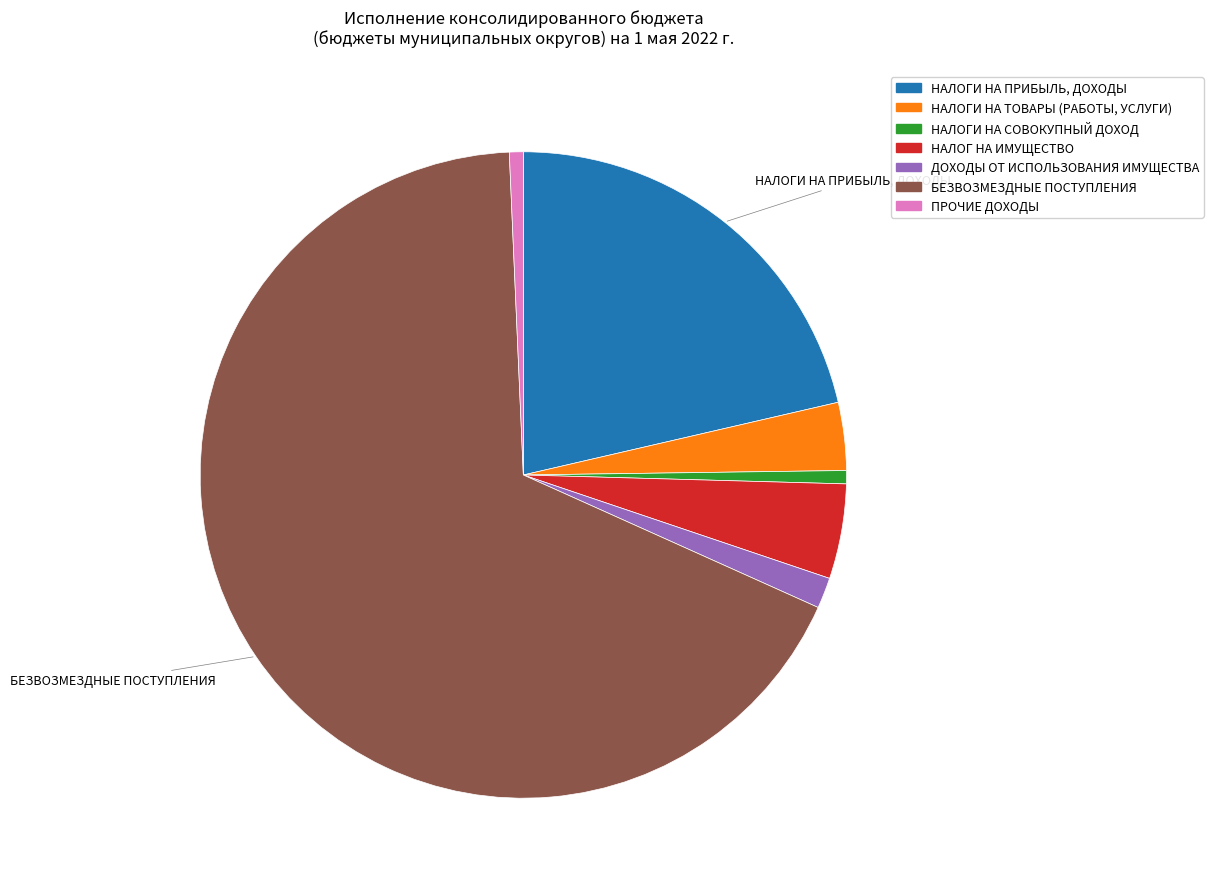

Does НАЛОГИ НА ПРИБЫЛЬ, ДОХОДЫ represent more than half of the total?

No